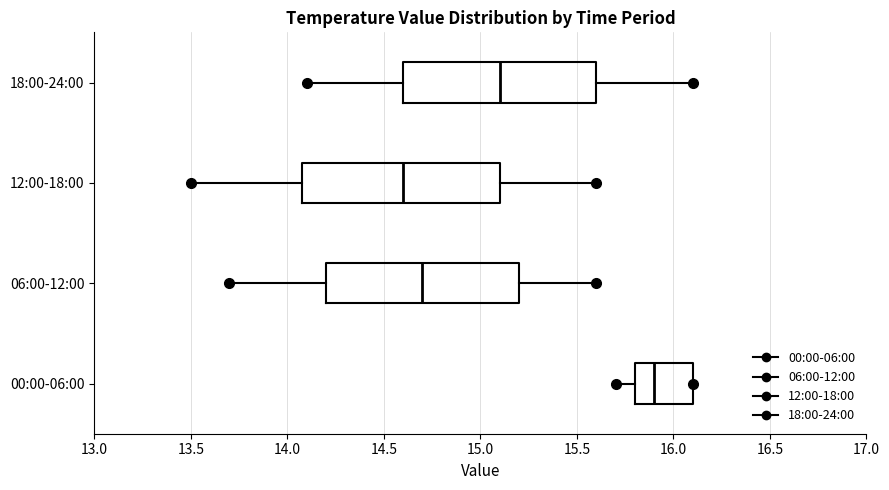

Where does the median line of the box for 06:00-12:00 sit on the x-axis? The values are not printed on the chart, so give them approximately, as read against the axis.

14.7